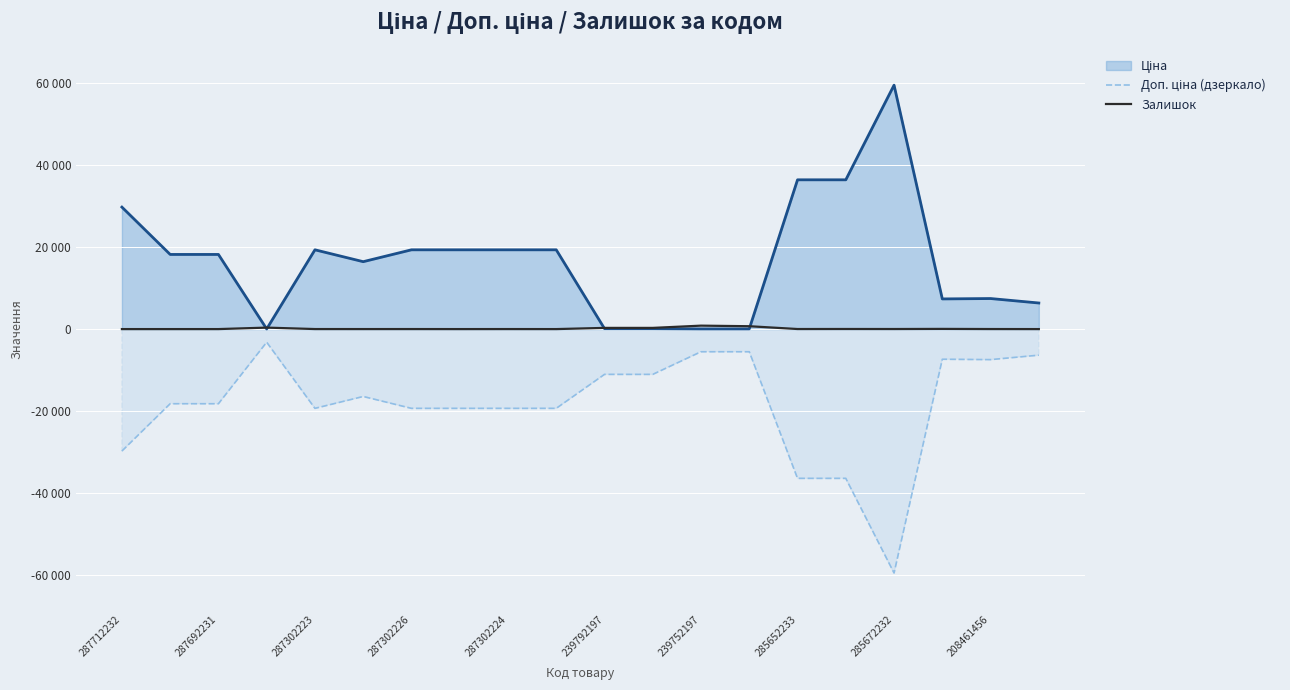

How many lines are shown in the chart?

2